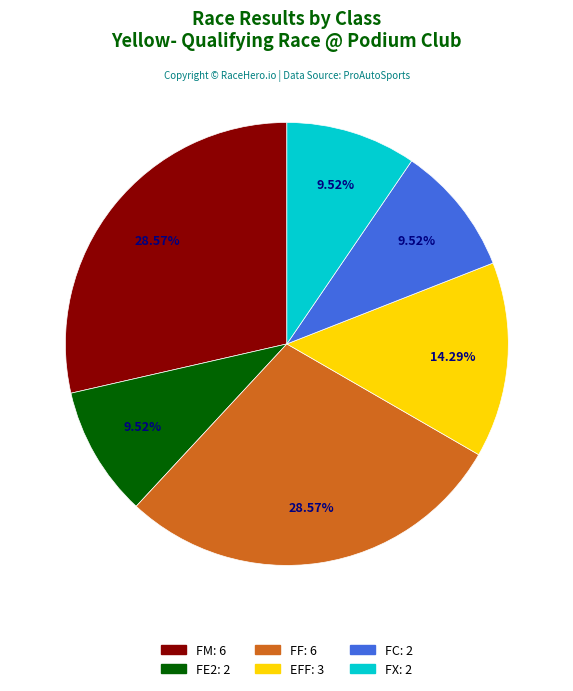

To the nearest percent, what percentage of the pie is FC?

10%